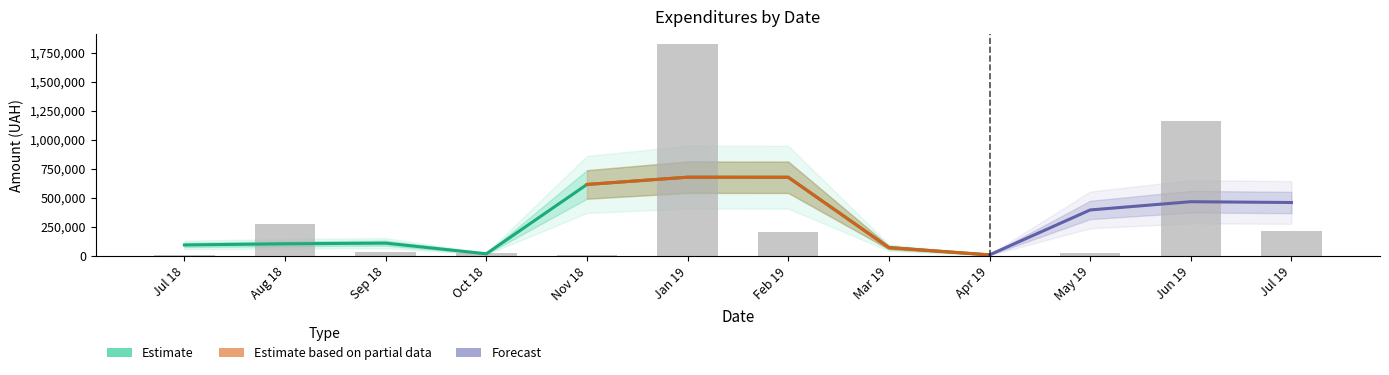

Does the chart contain stacked bars?

No